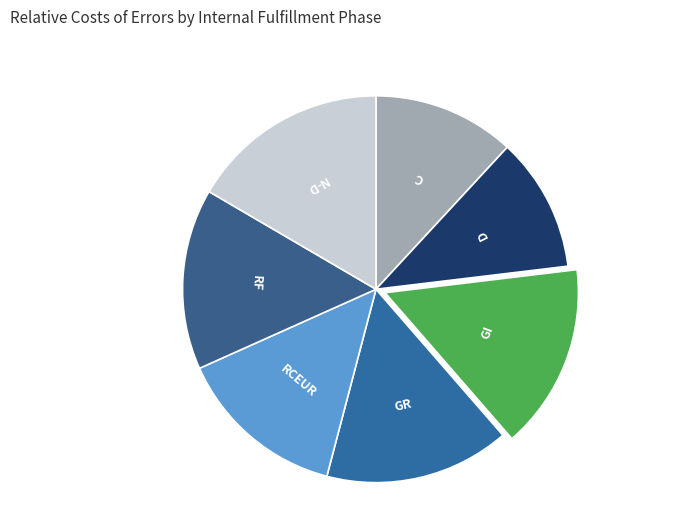

Between RCEUR and RF, which is larger?

RF